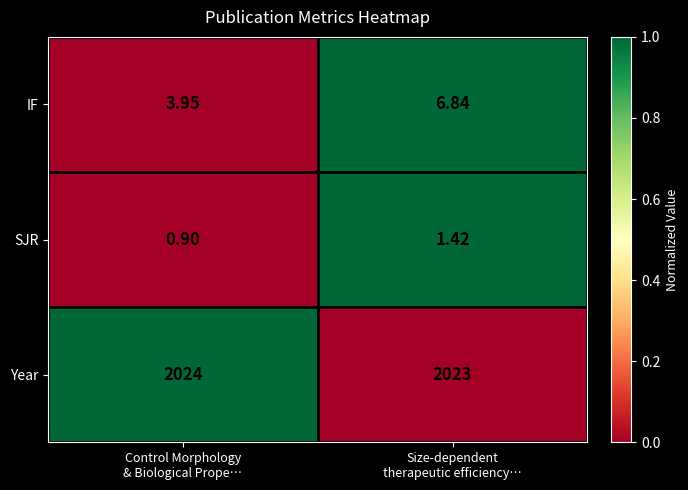

At which category is the sum across all series the highest?

Size-dependent
therapeutic efficiency…